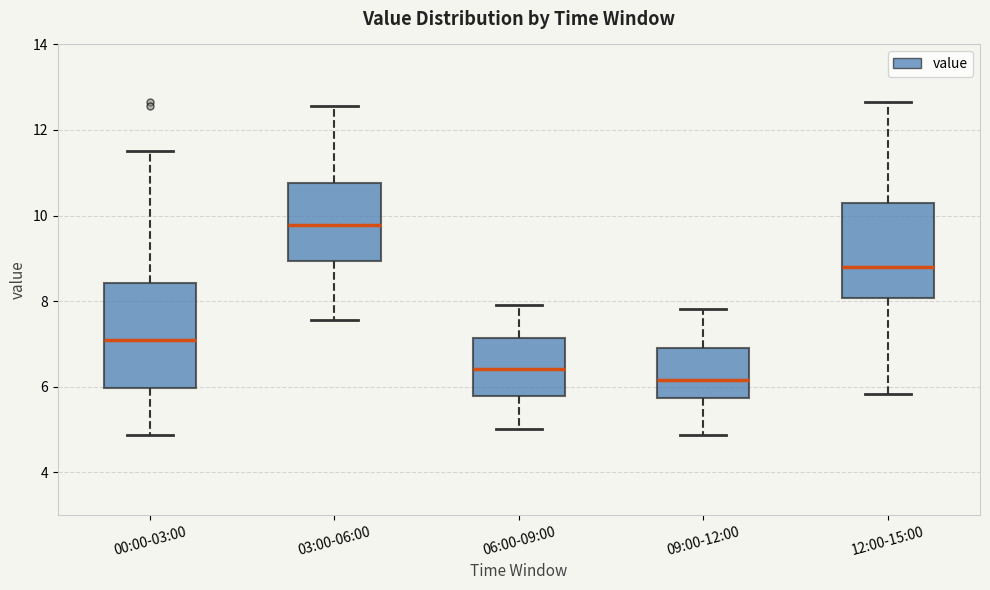

Which box's median line is the lowest?

09:00-12:00